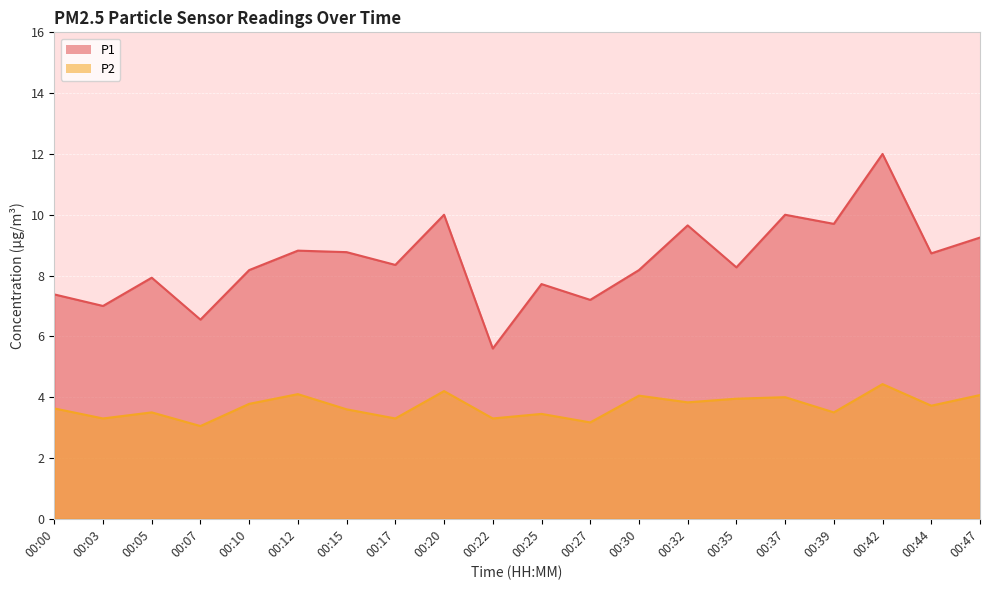

True or false: P2 has a value of 3.2 at 00:27.

True